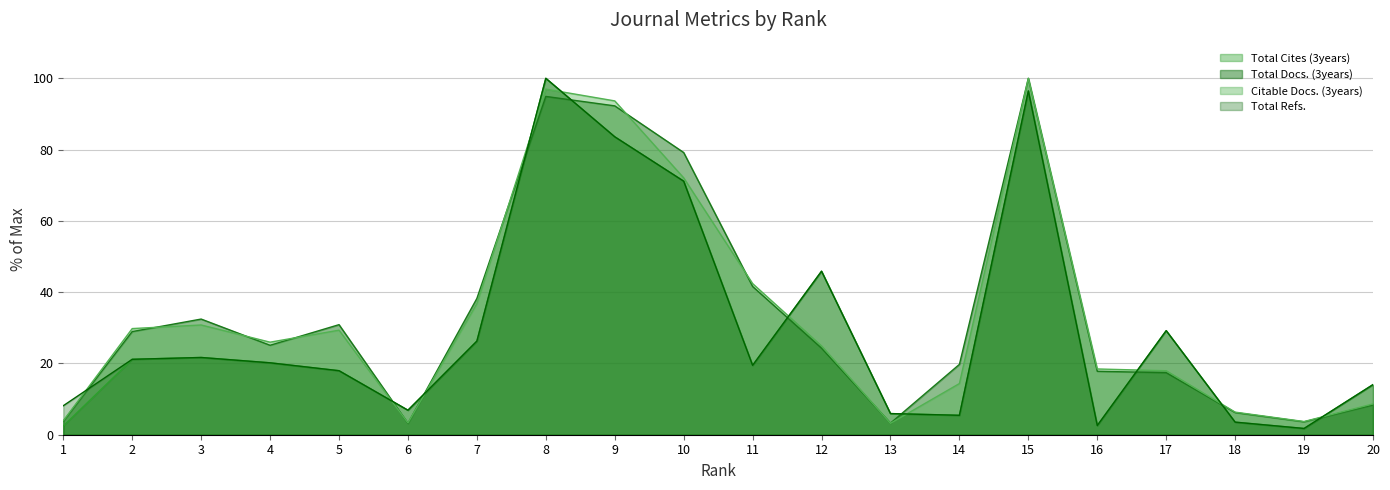

True or false: Total Docs. (3years) has a value of 92.3 at 9.

True